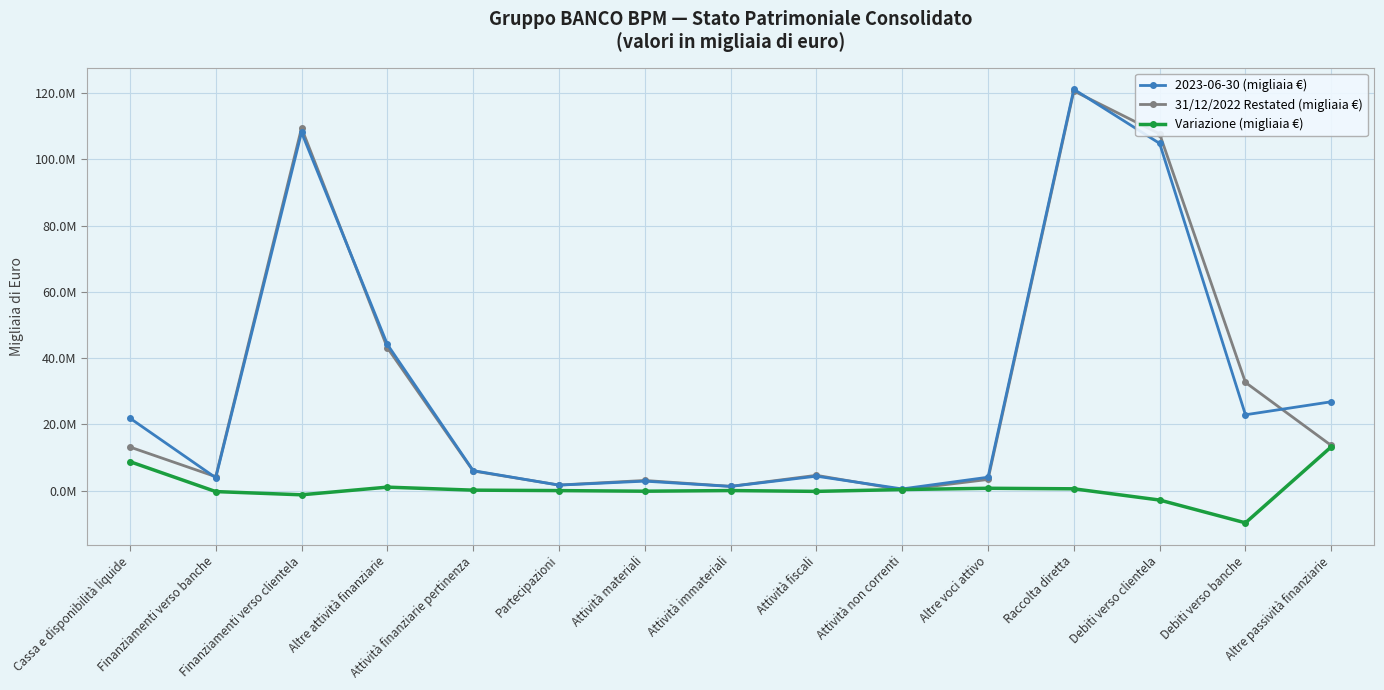

Is this an area chart (filled region under the line)?

No